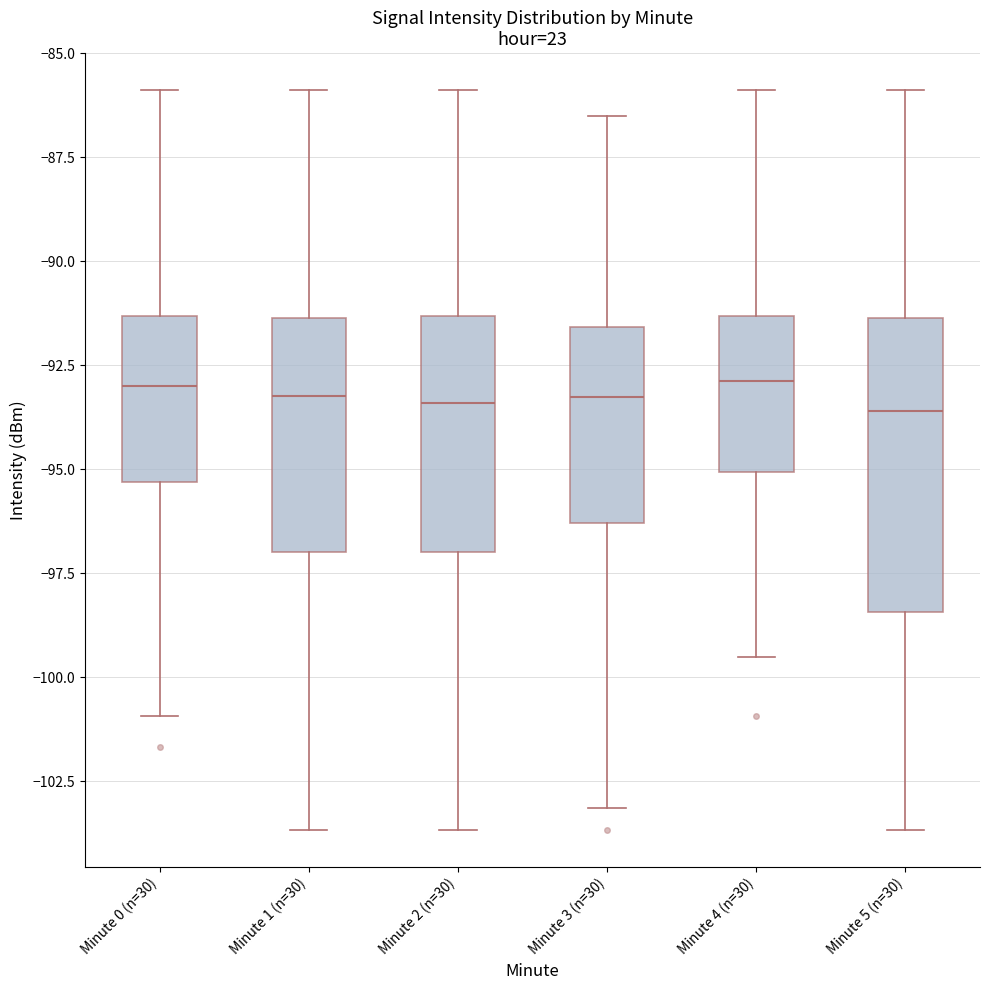

Where is the lower edge of the box for Minute 2 (n=30) on the y-axis? The values are not printed on the chart, so give them approximately, as read against the axis.

-97.0